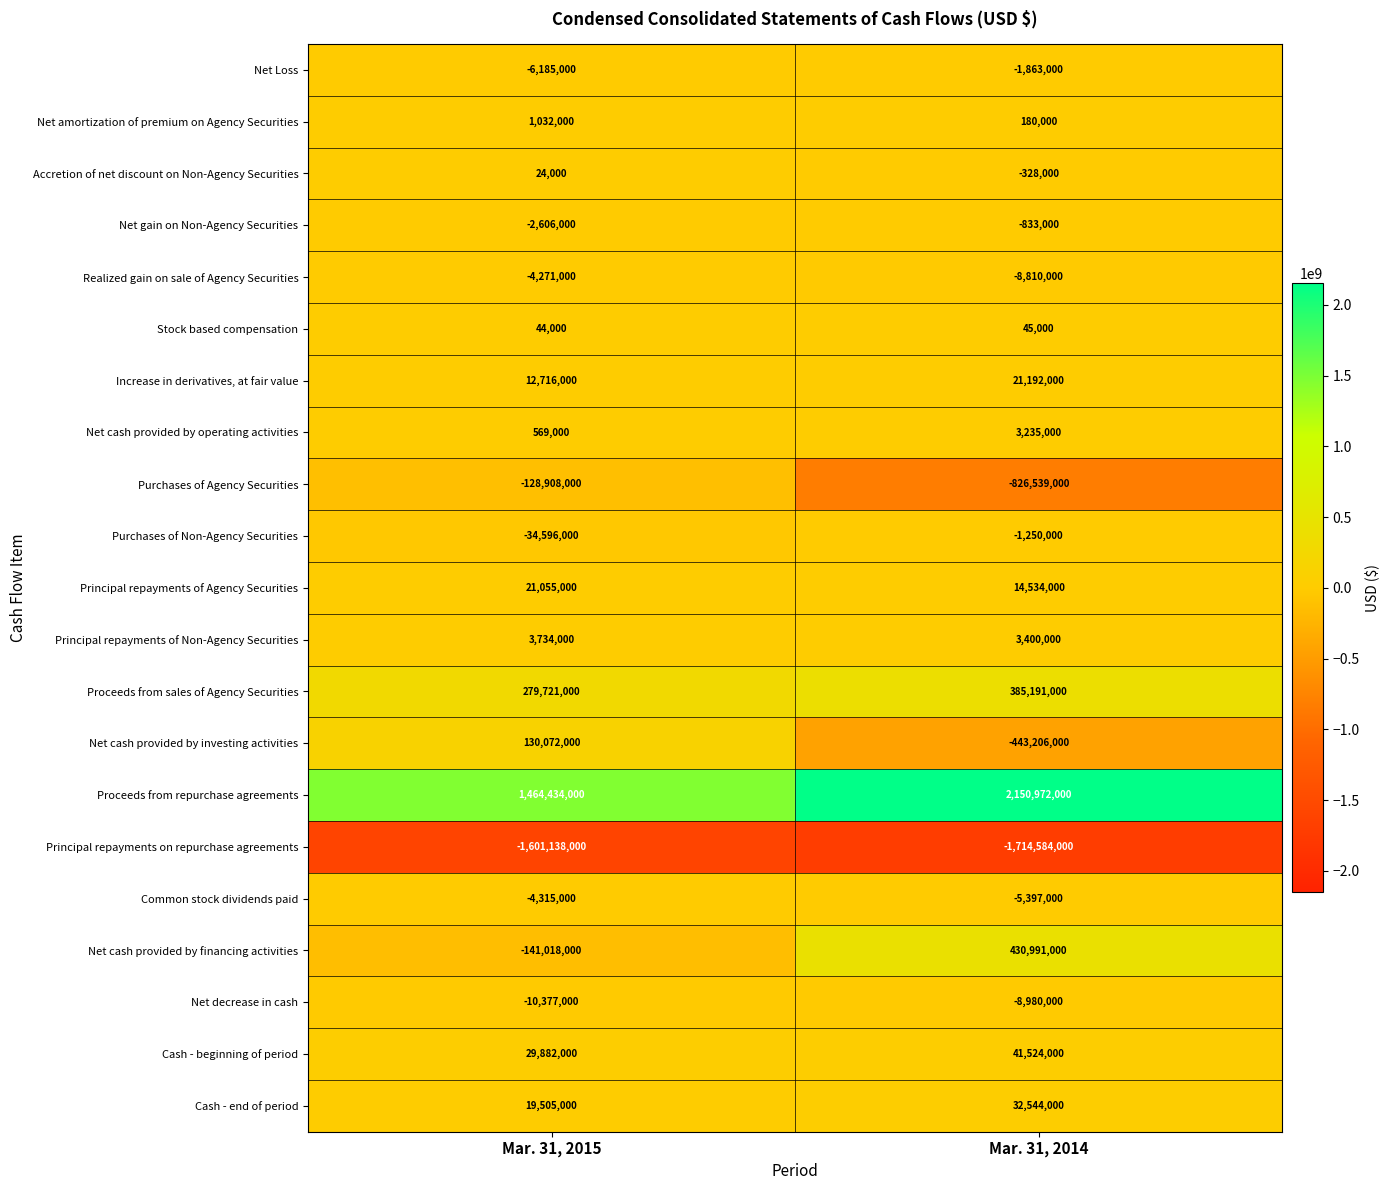

Which category has the highest value across all series?

Mar. 31, 2014